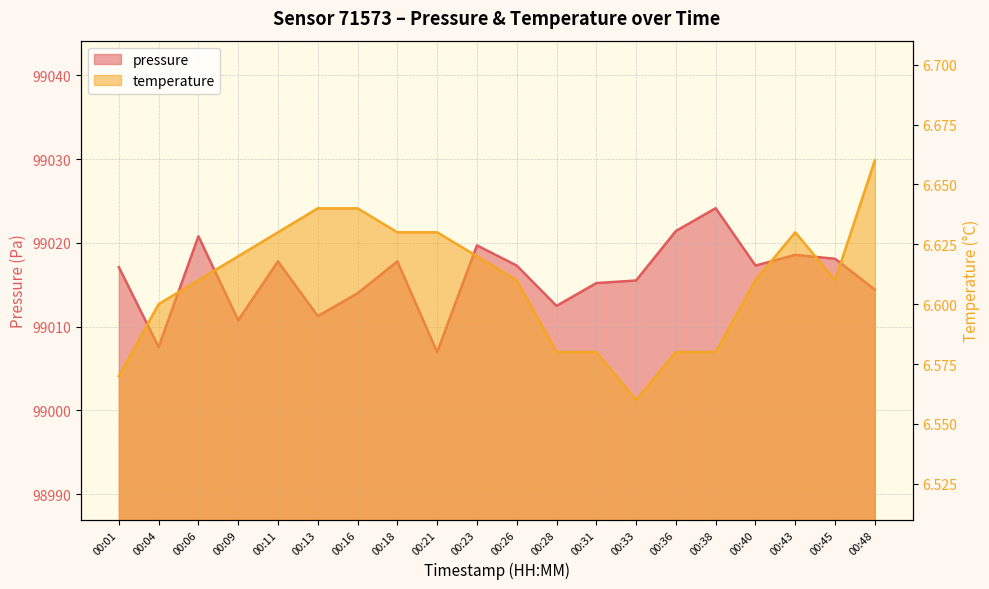

What is the minimum value for temperature?

6.6